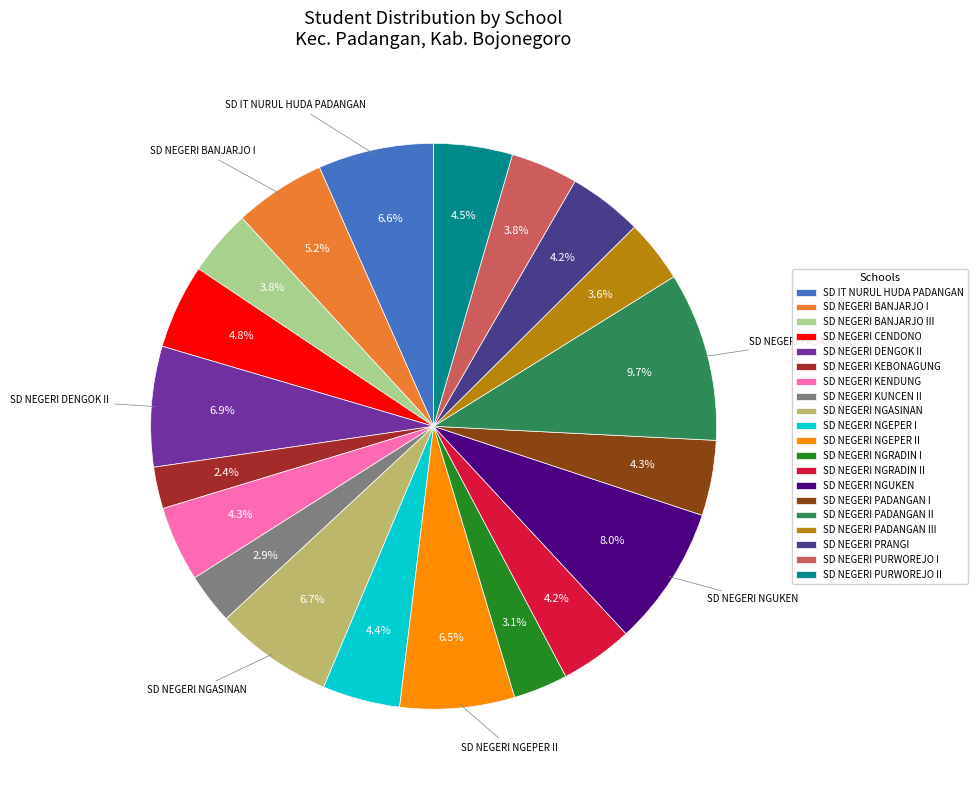

What is the smallest slice in the pie chart?

SD NEGERI KEBONAGUNG